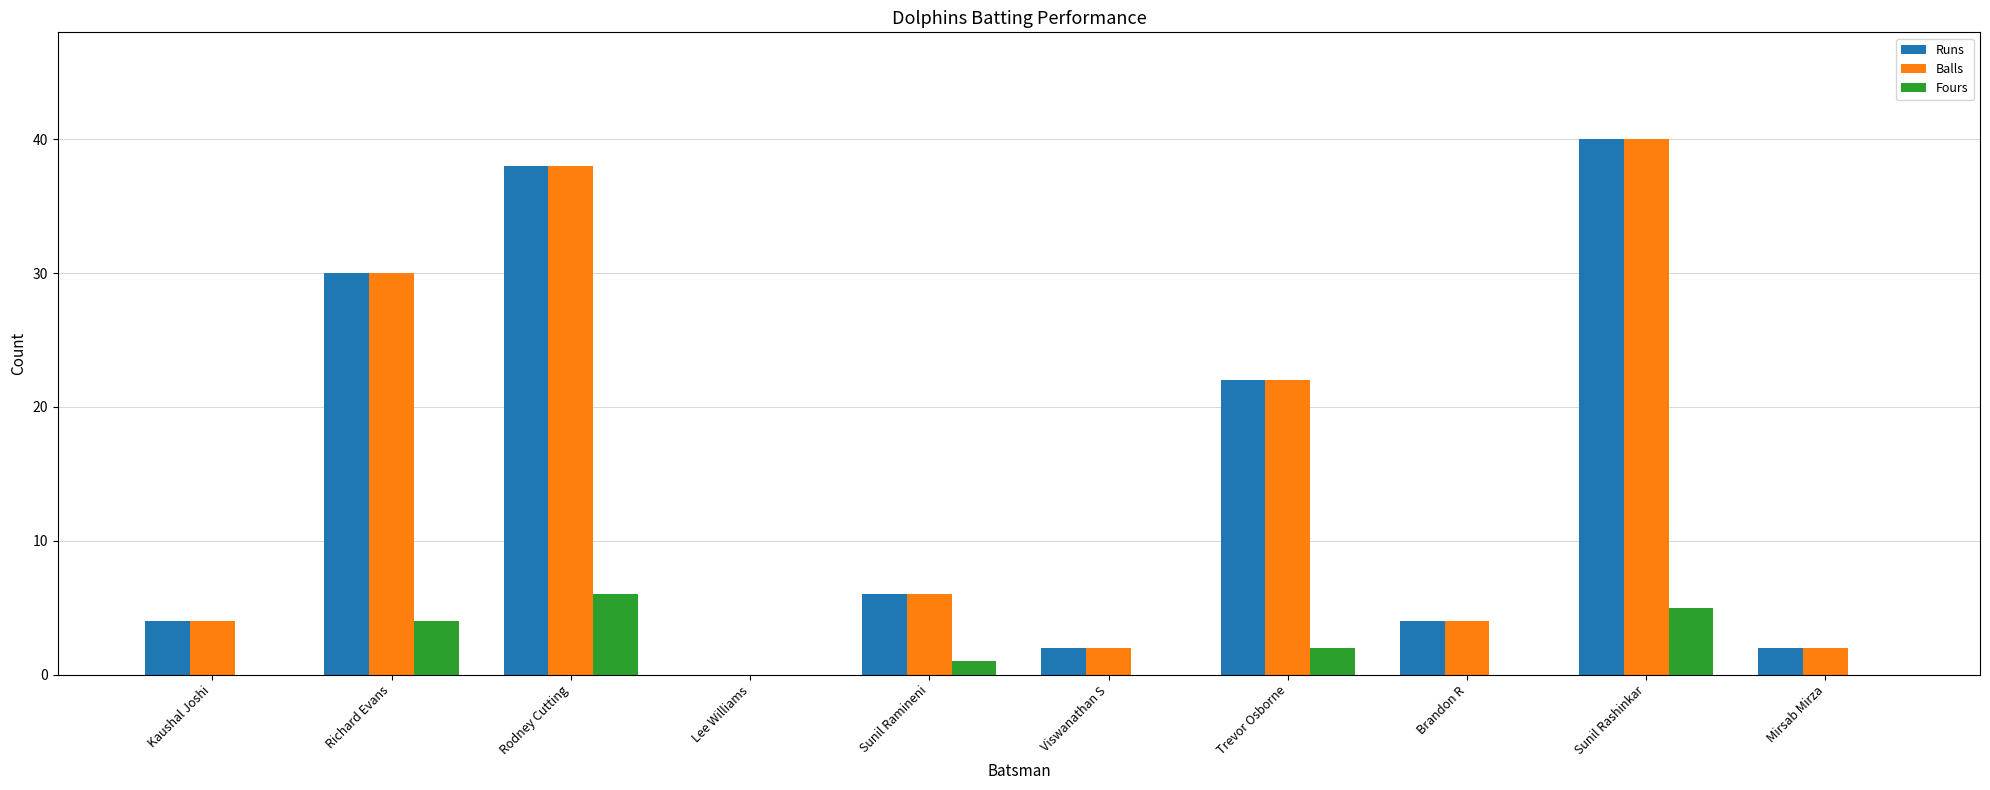

At which category is the sum across all series the highest?

Sunil Rashinkar